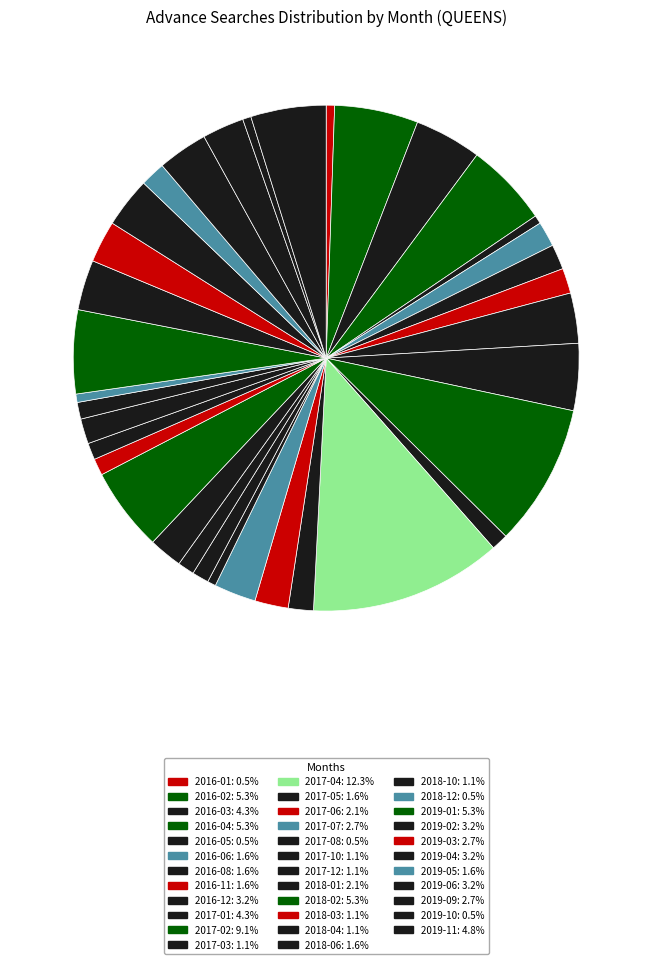

Count the number of slices in the pie.

35